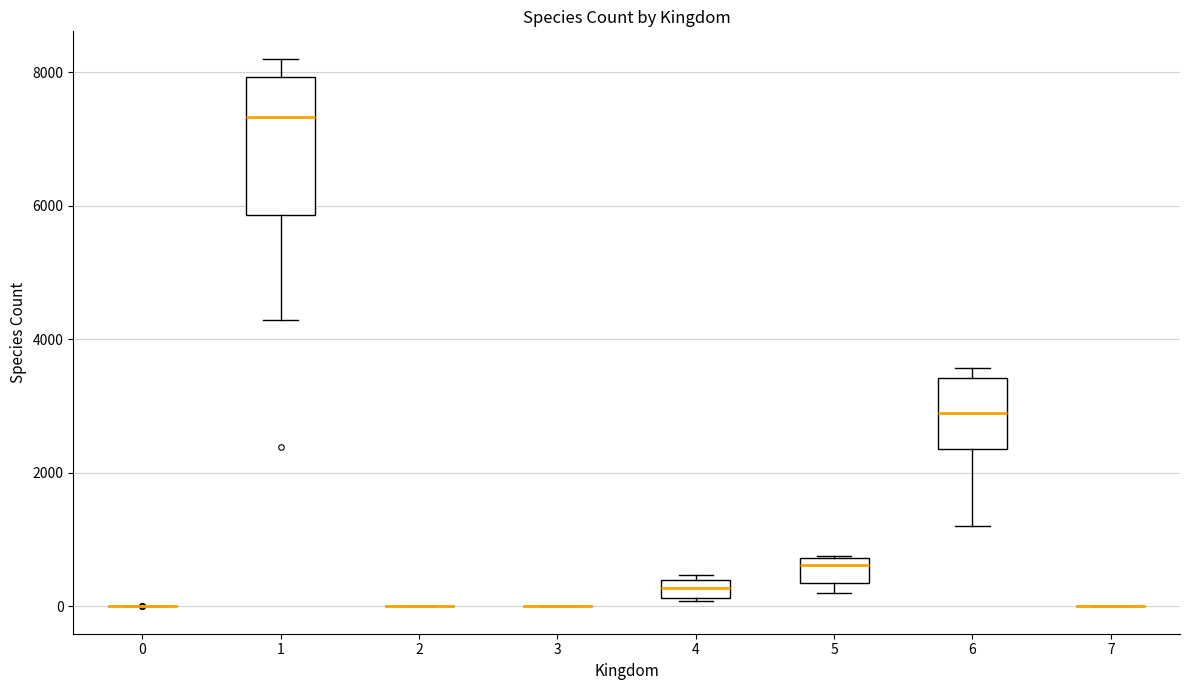

Which box is the tallest, from its lower edge to its upper edge?

1